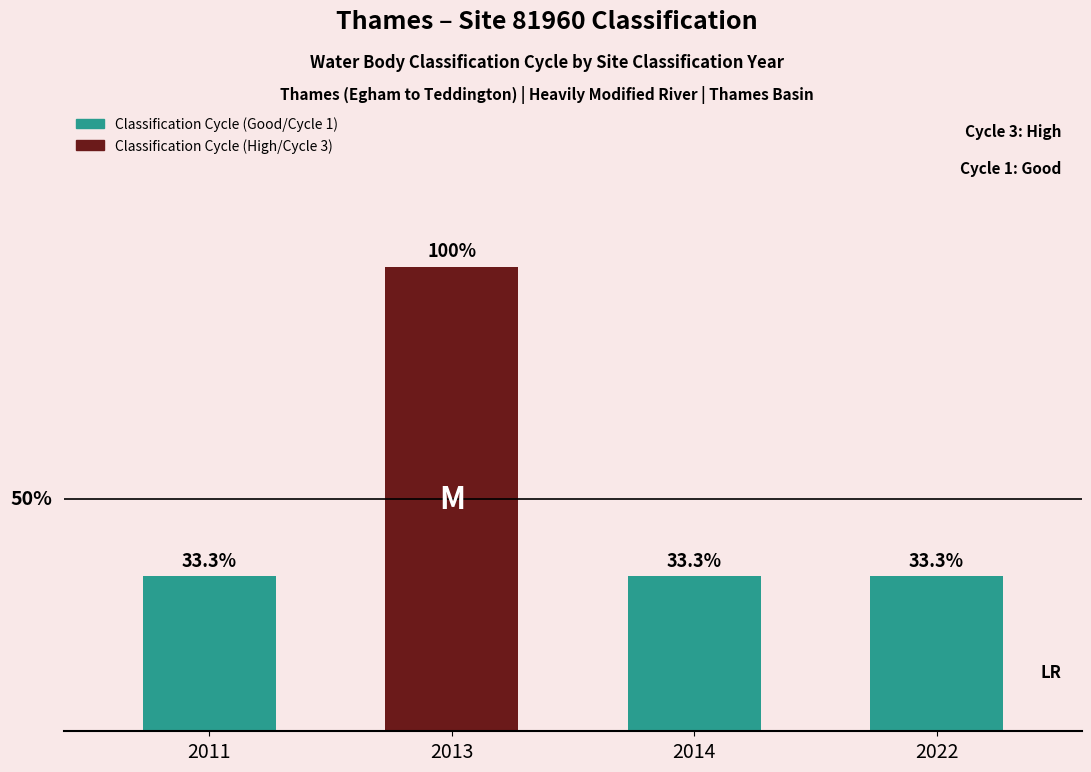

Reading right to left, extract all data points from this chart.

2022=1	2014=1	2013=3	2011=1